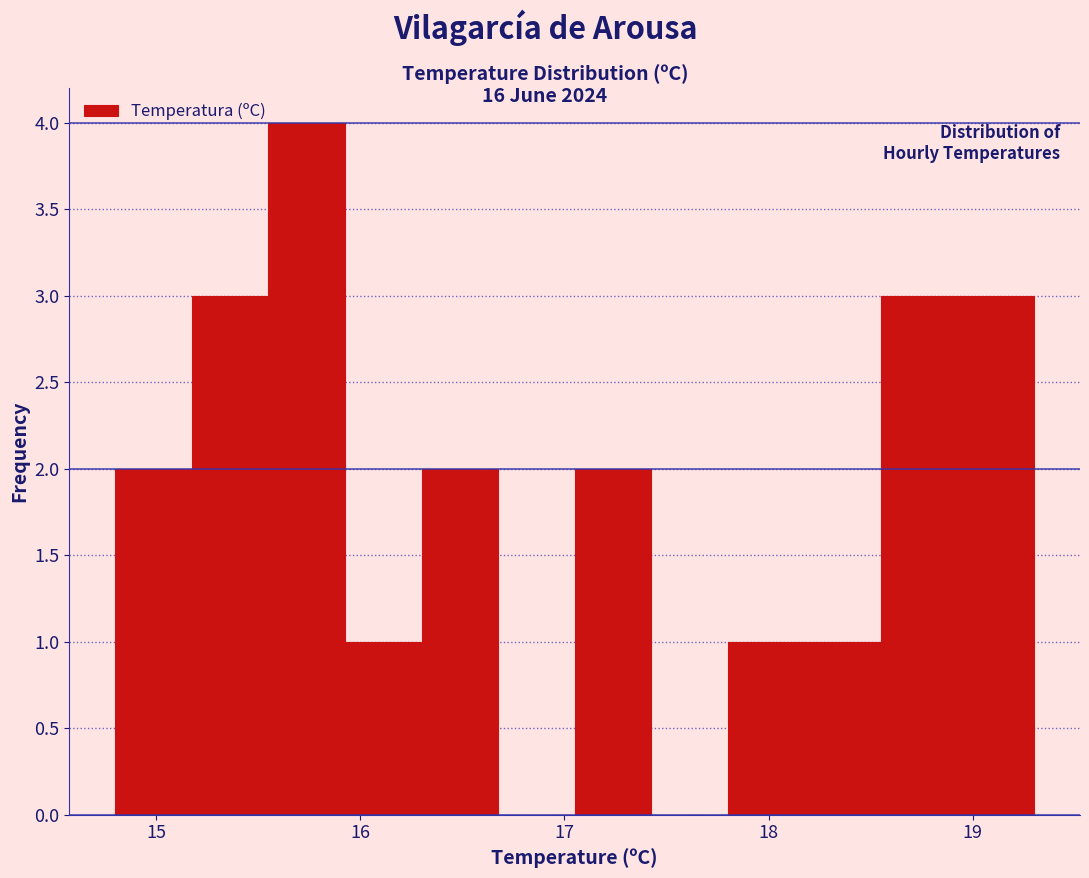

Read against the x-axis, roughly where is the centre of the tallest bar?

15.7